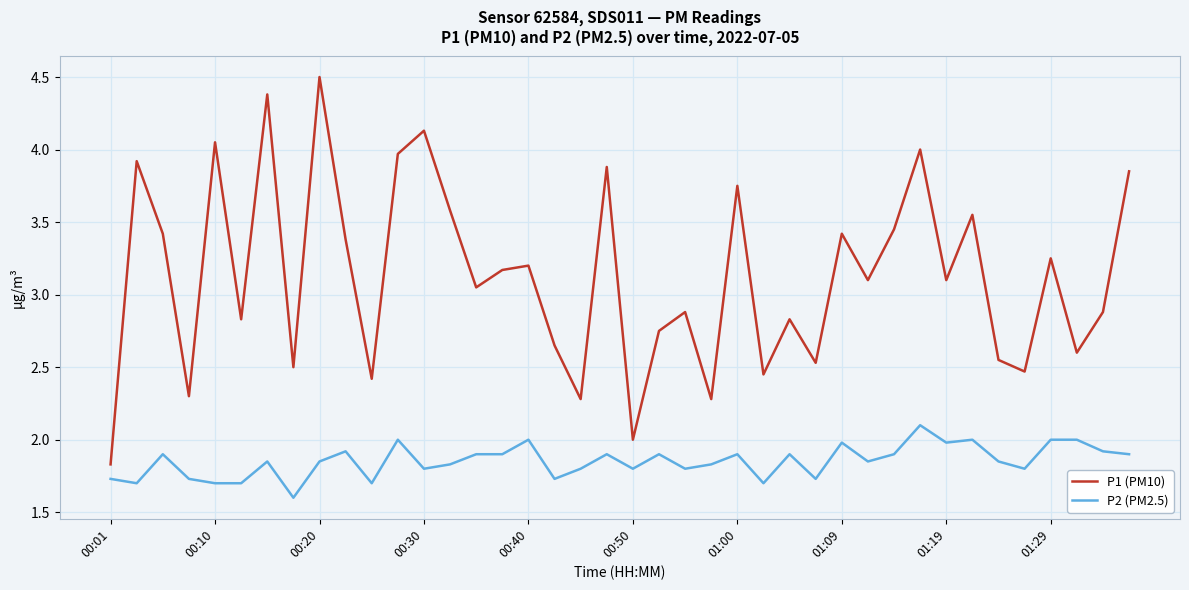

Which series has the largest total across all categories?

P1 (PM10)